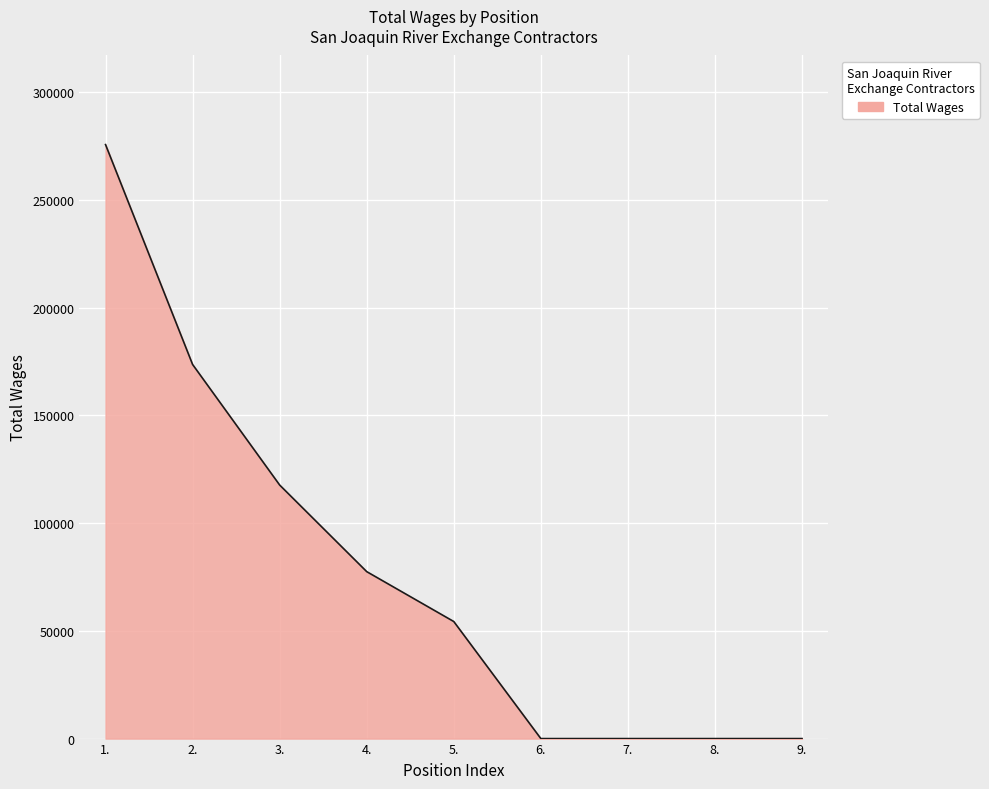

True or false: the data has more than 2 interior local peaks.

False